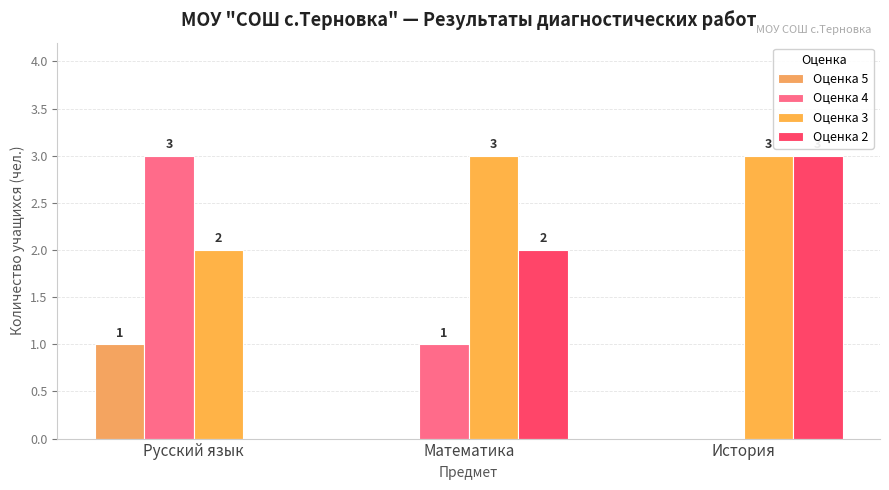

Reading right to left, list all the values displayed in this chart.

Оценка 5: История=0	Математика=0	Русский язык=1
Оценка 4: История=0	Математика=1	Русский язык=3
Оценка 3: История=3	Математика=3	Русский язык=2
Оценка 2: История=3	Математика=2	Русский язык=0